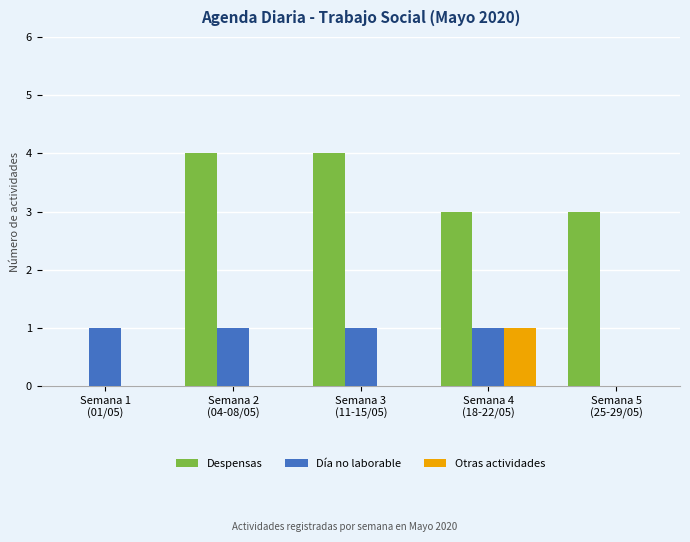

What is the sum of all Despensas values?

14